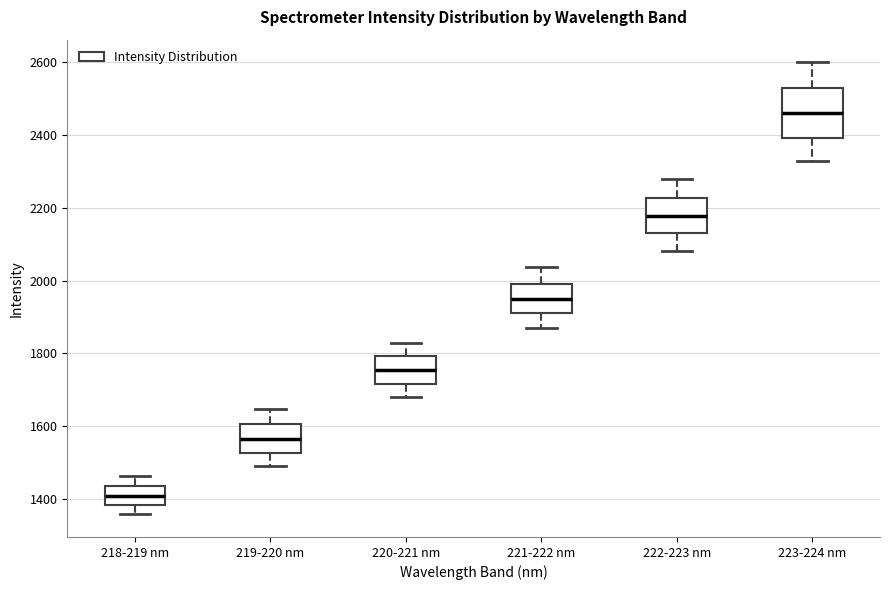

Where is the lower edge of the box for 219-220 nm on the y-axis? The values are not printed on the chart, so give them approximately, as read against the axis.

1520